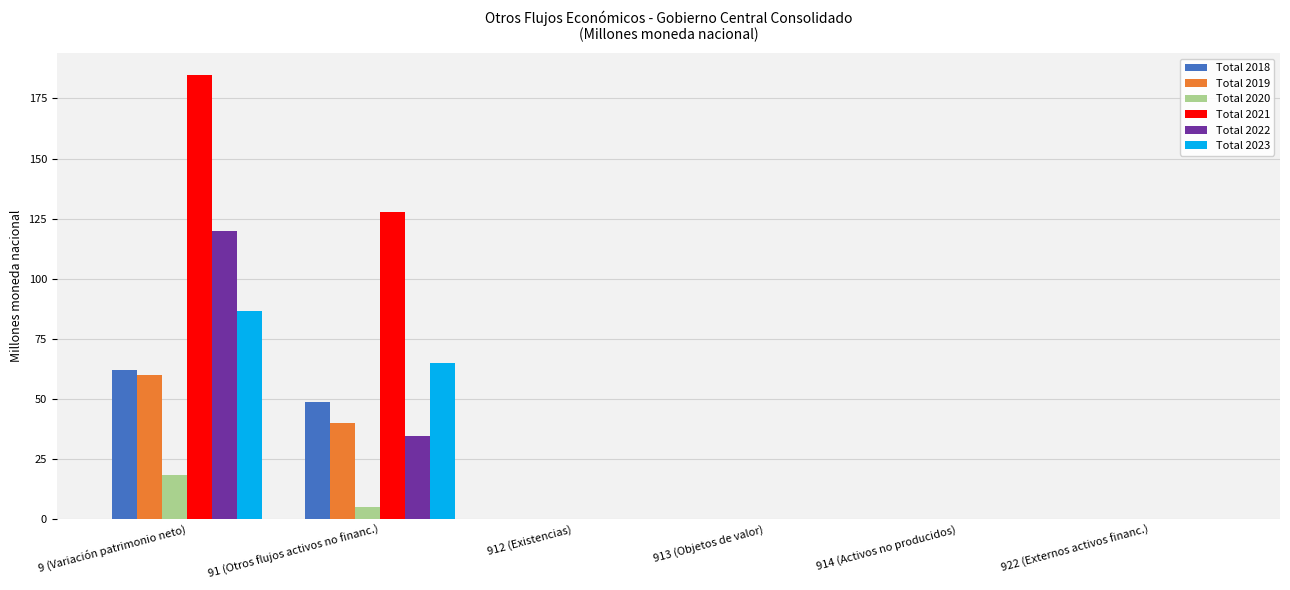

Which series changed the most between 9 (Variación patrimonio neto) and 914 (Activos no producidos)?

Total 2021